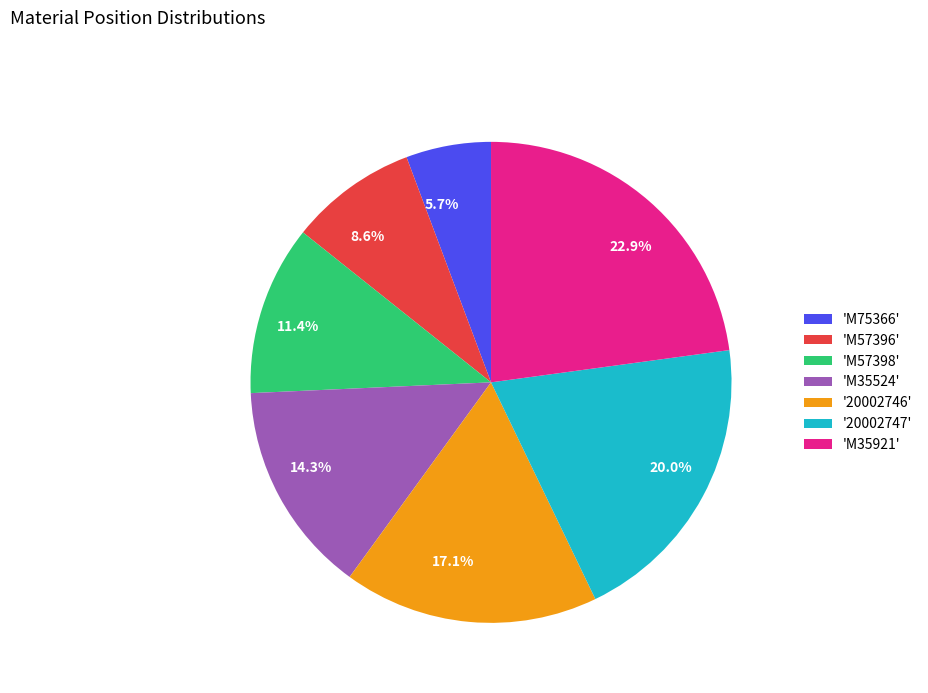

What is the ratio of the value at 22.9% to the value at 8.6%?

2.7